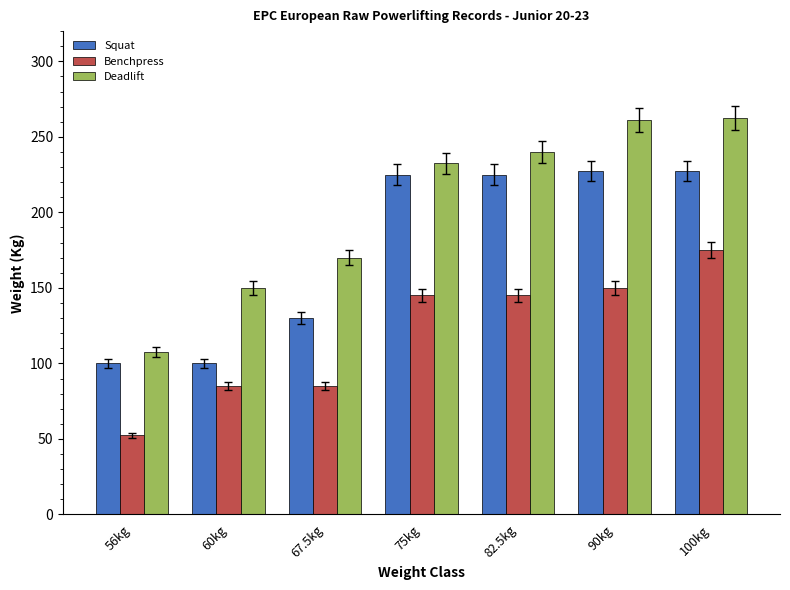

What is the average value of the Deadlift series?

203.4